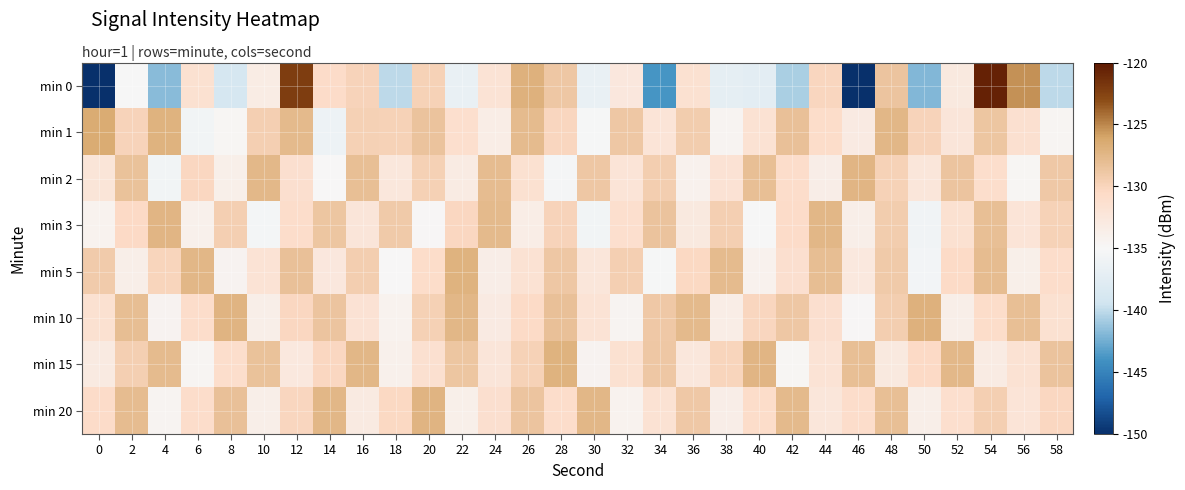

Count the number of categories in the chart.

30